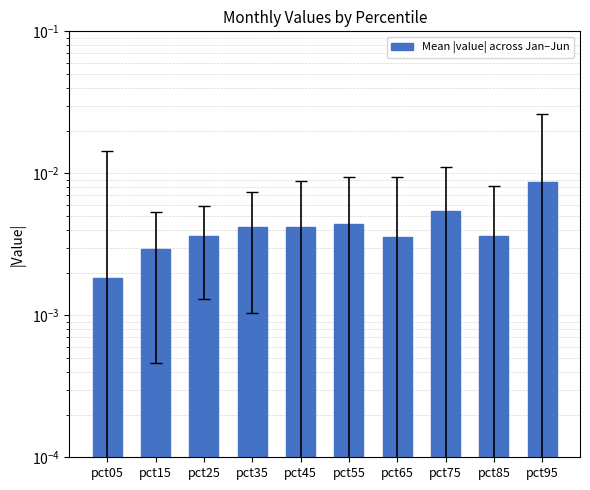

True or false: the data shows 0.0 at pct95.

True